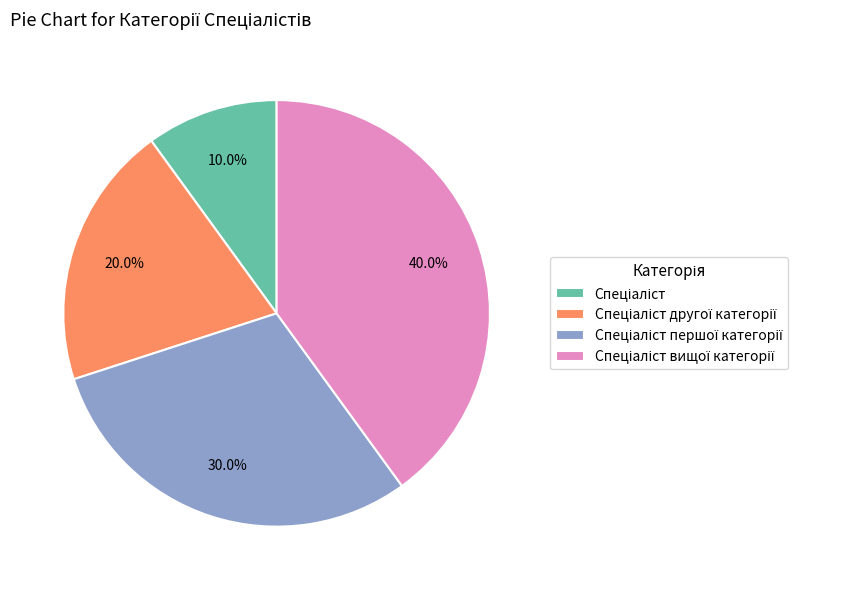

Does any single category account for the majority?

No